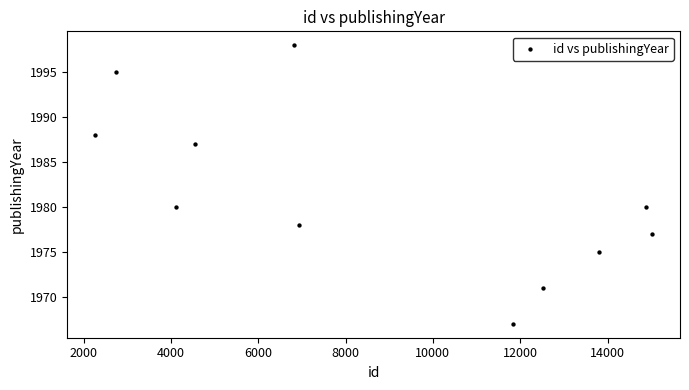

What is the range of Y values (max minus min)?

31